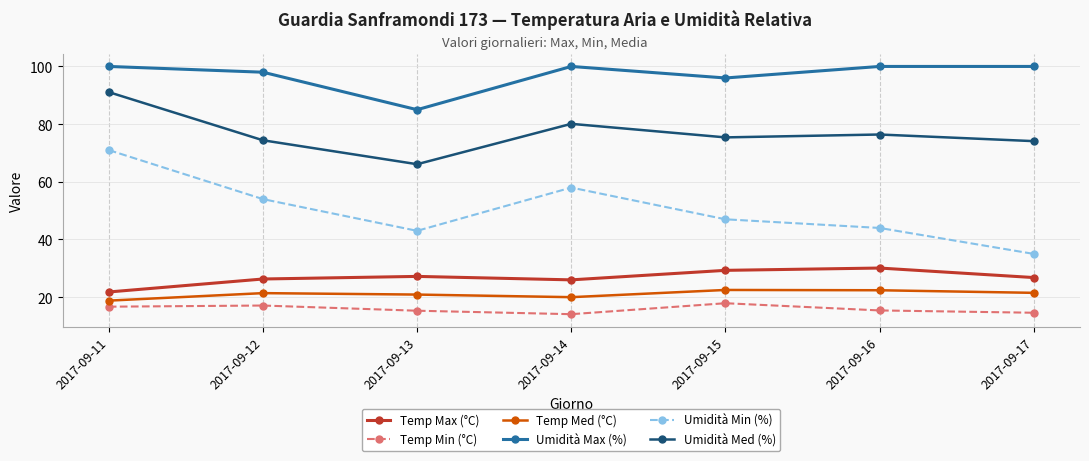

What is the smallest value displayed?

14.1